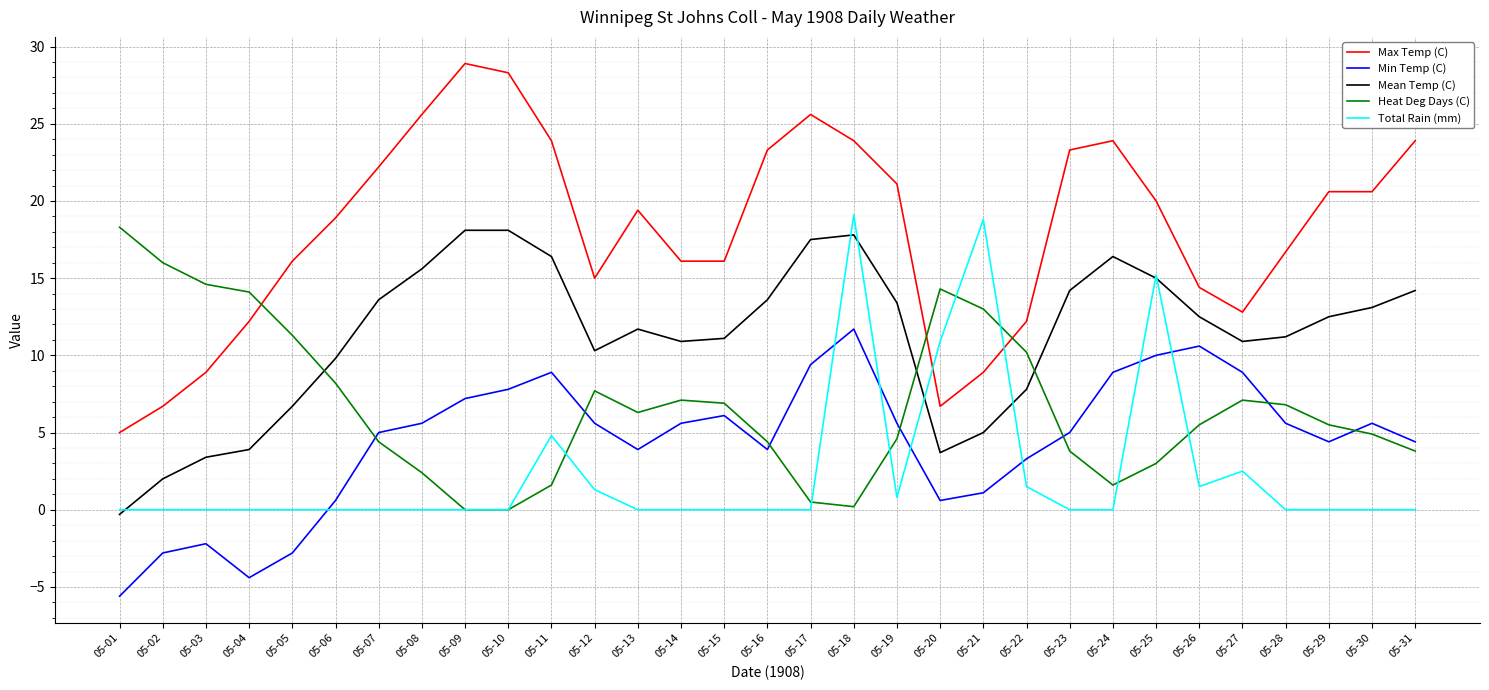

At how many categories does at least one series exceed 2?

31